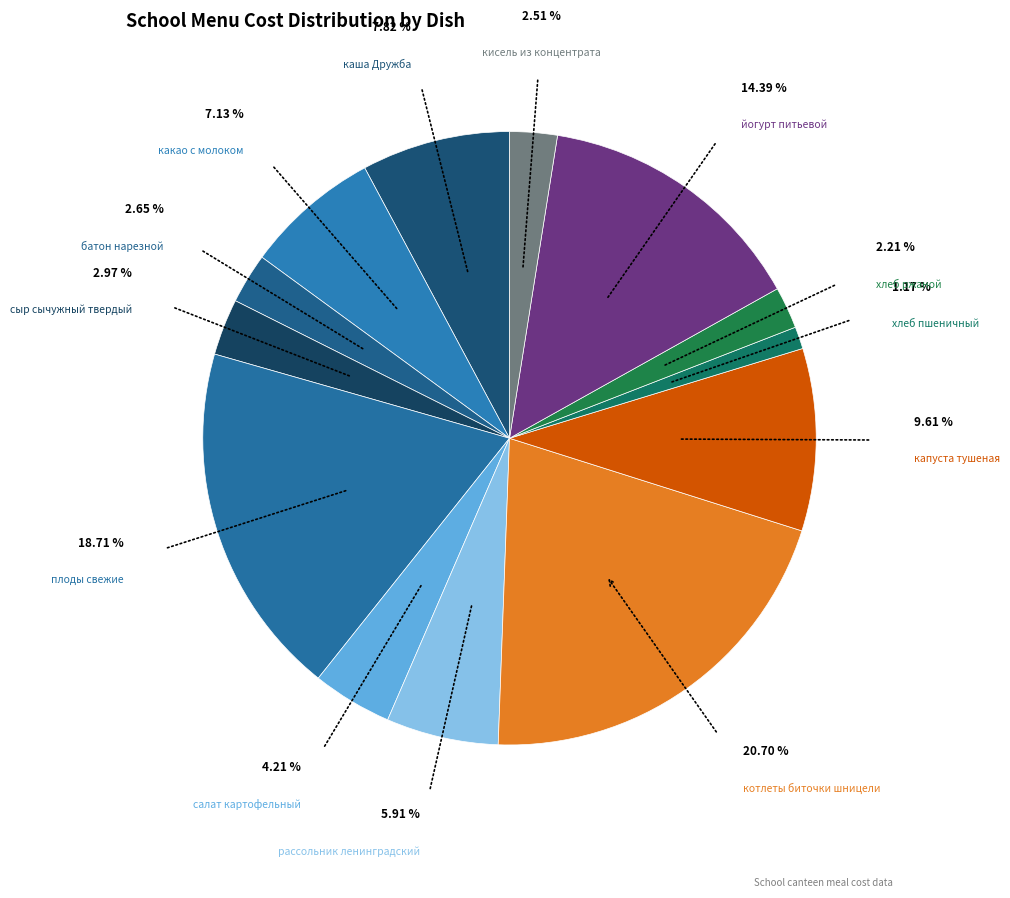

What is the largest slice in the pie chart?

котлеты биточки шницели